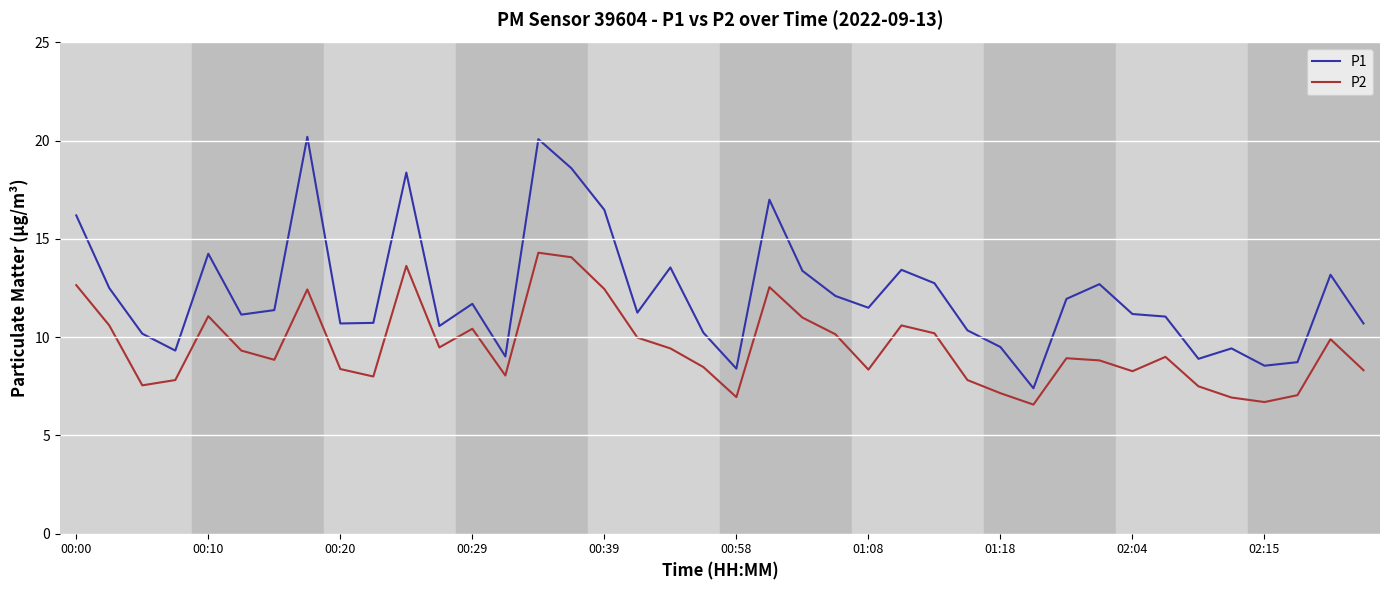

Which series has the largest total across all categories?

P1